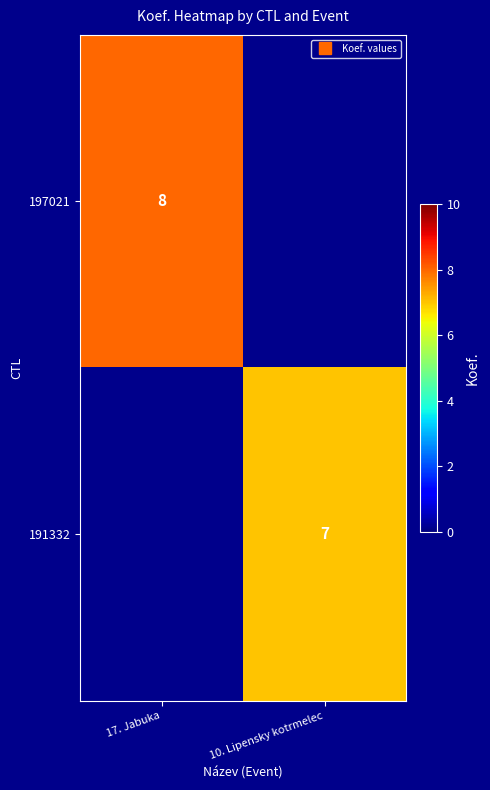

At which label is 197021 closest to 8?

17. Jabuka